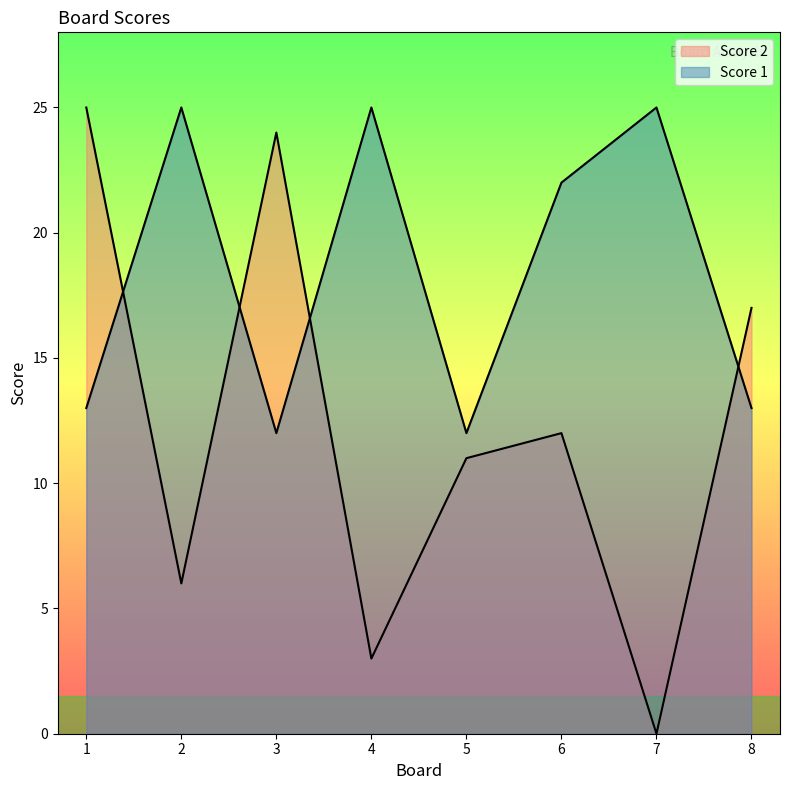

True or false: Score 2 has a value of 0 at 7.

True